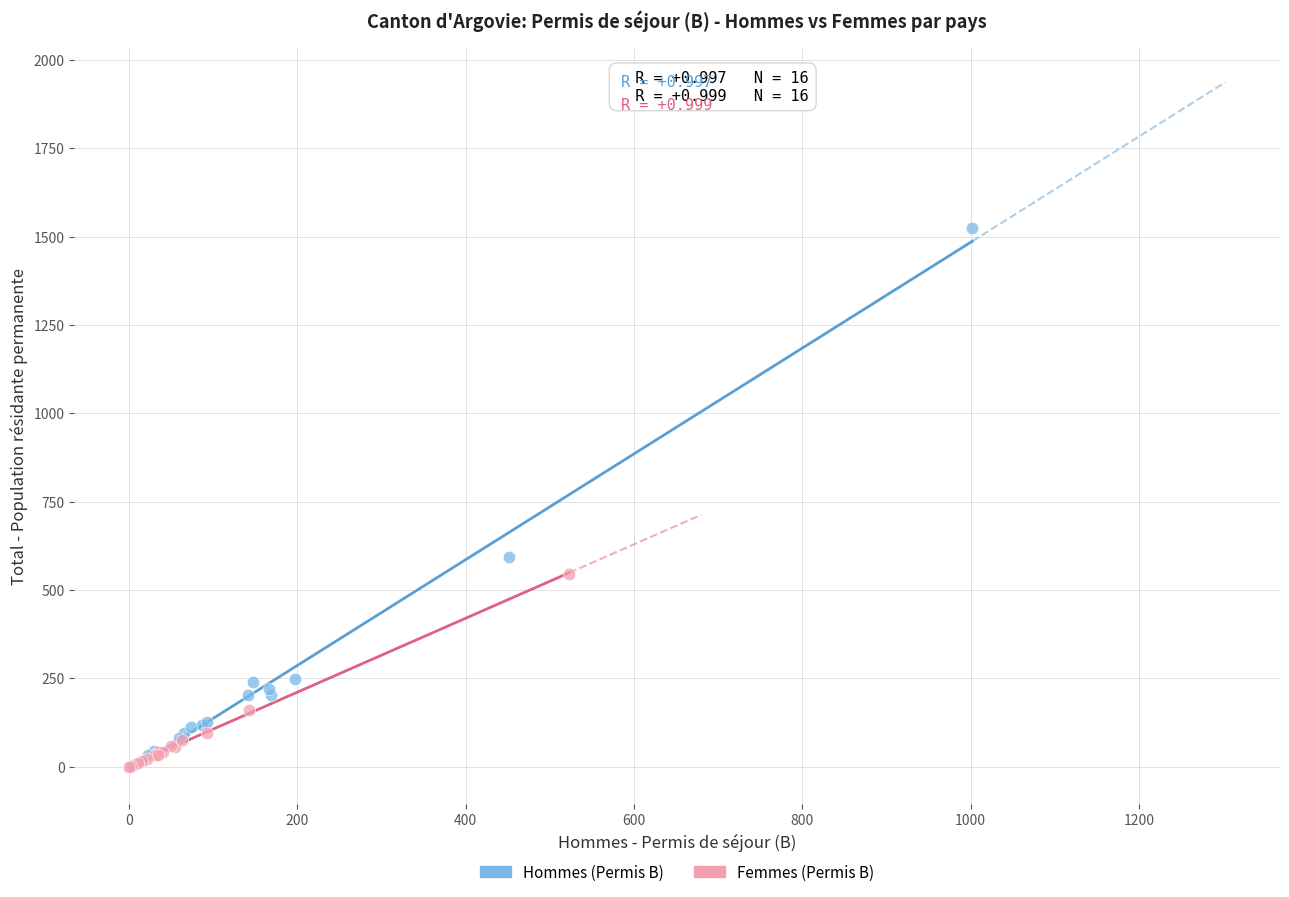

What are all the series names shown in the legend?

Hommes (Permis B), Femmes (Permis B)